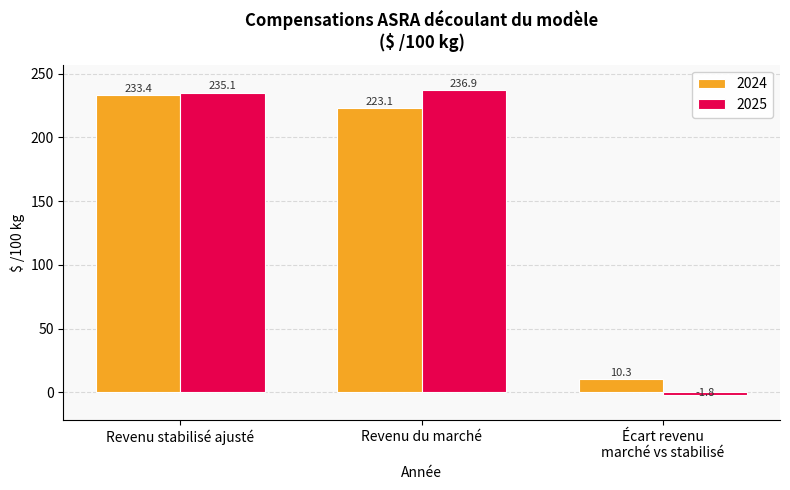

How many groups of bars are there?

3